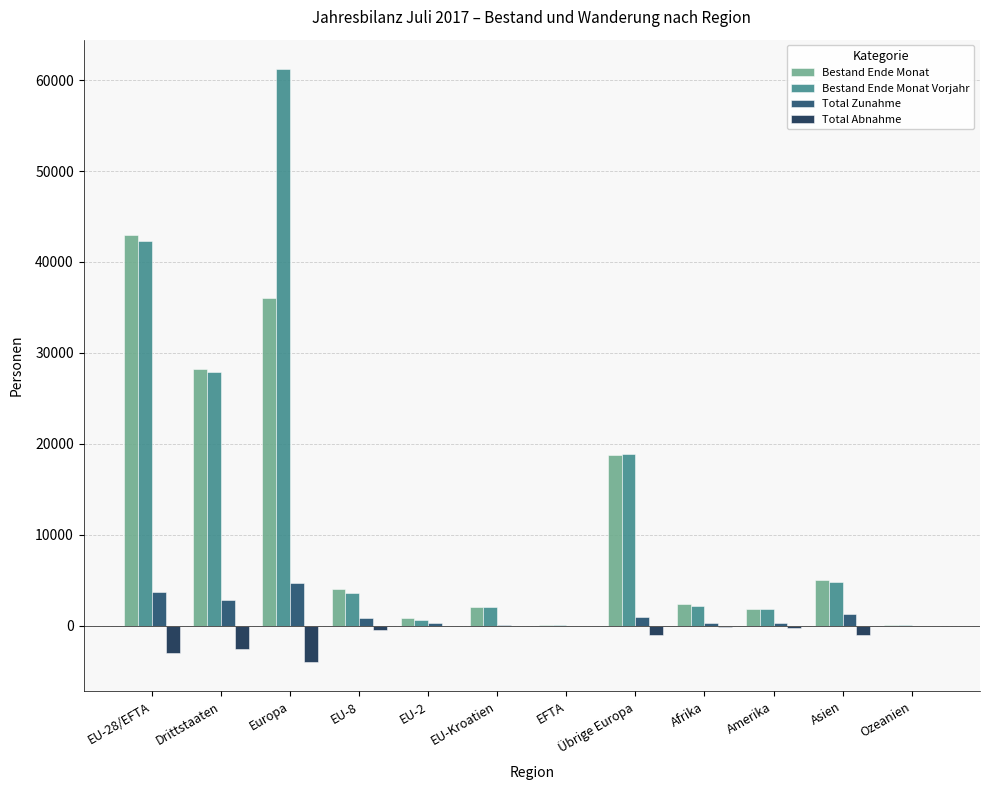

At which category is the sum across all series the highest?

Europa